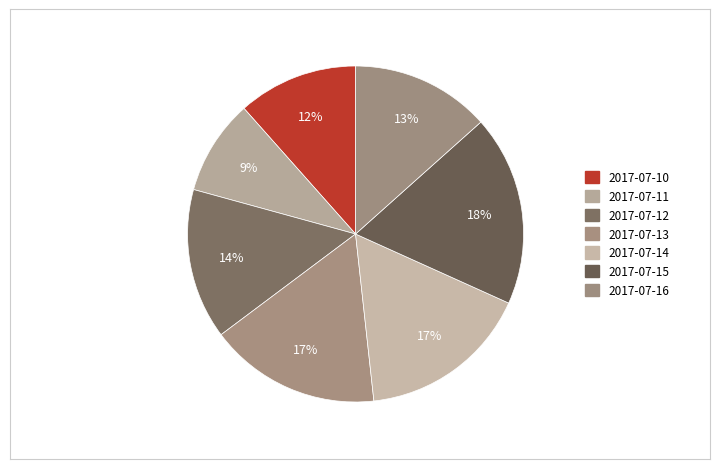

Which slice is the smallest?

2017-07-11